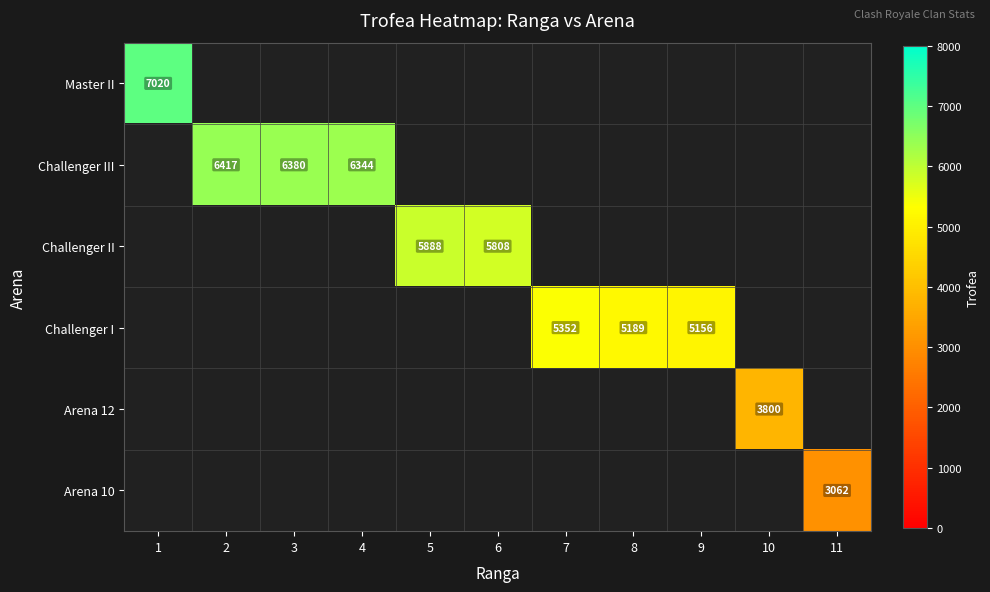

What is the minimum value shown in the chart?

3062.0